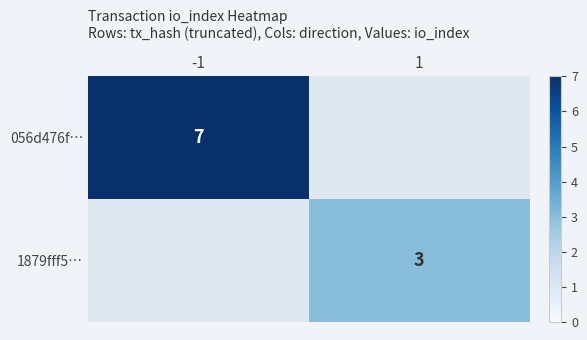

The 1879fff5… series shows 3 at 1. True or false?

True